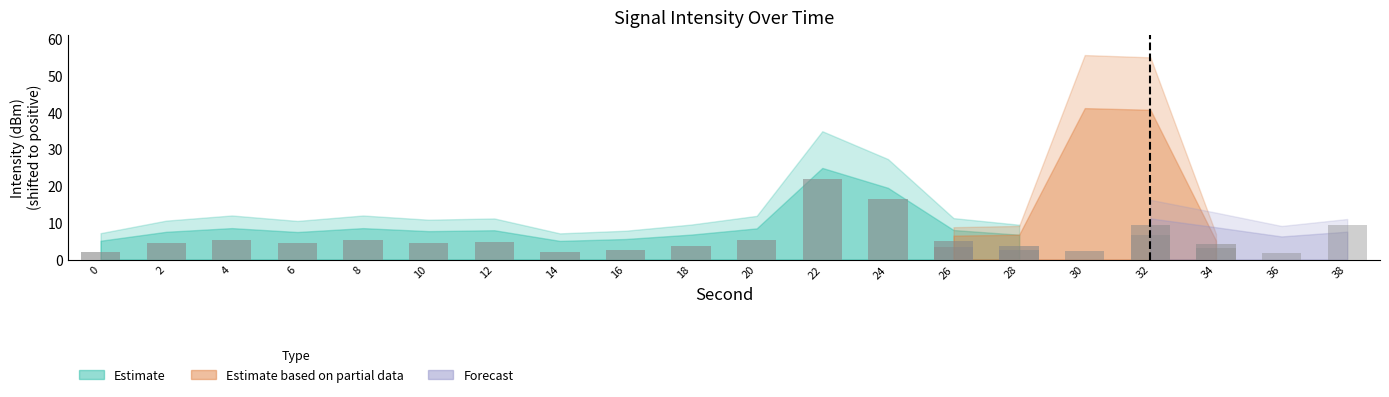

How many groups of bars are there?

20